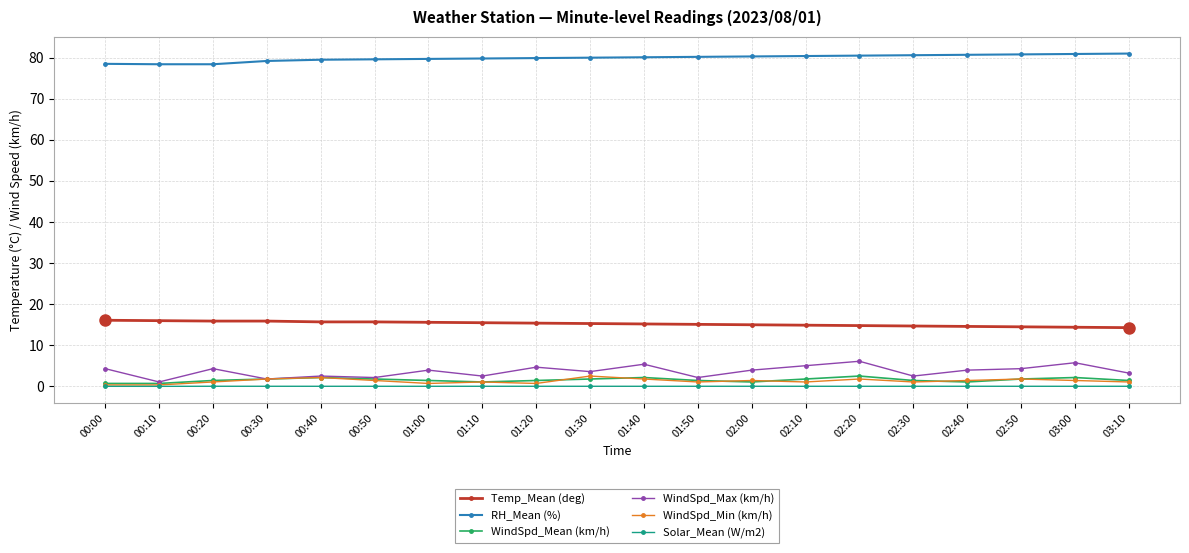

Which series has the largest total across all categories?

RH_Mean (%)